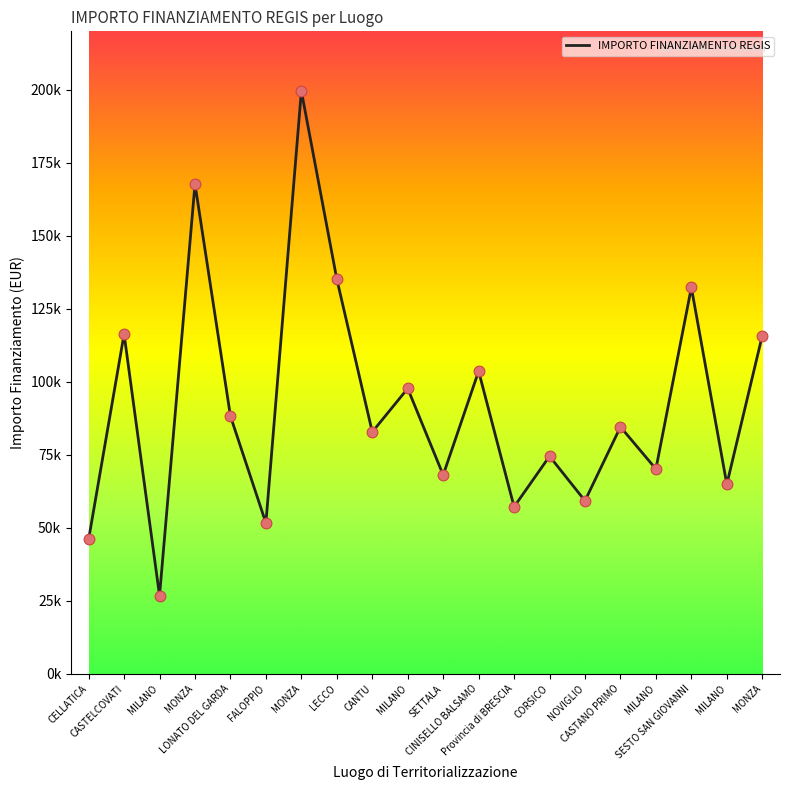

Which has a higher value, CANTU or MONZA?

MONZA